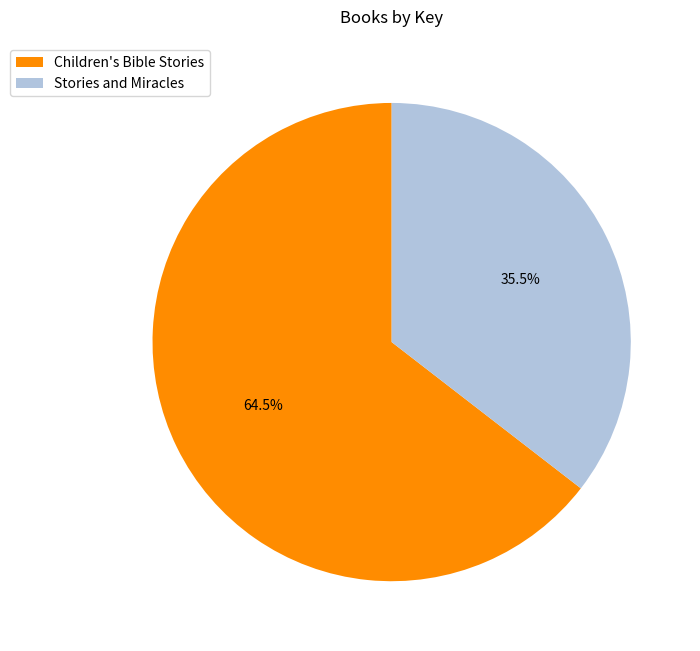

Rank the categories by value from lowest to highest.

Stories and Miracles, Children's Bible Stories